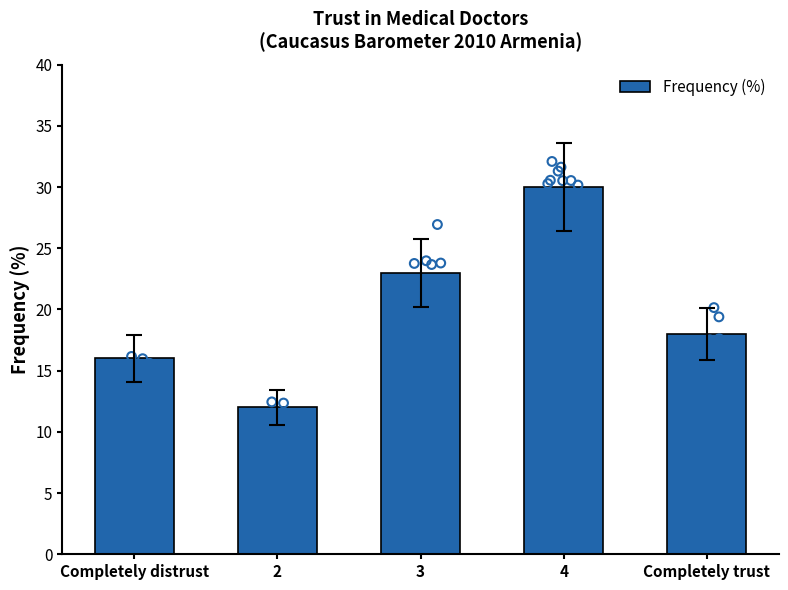

Which has a higher value, Completely distrust or 3?

3